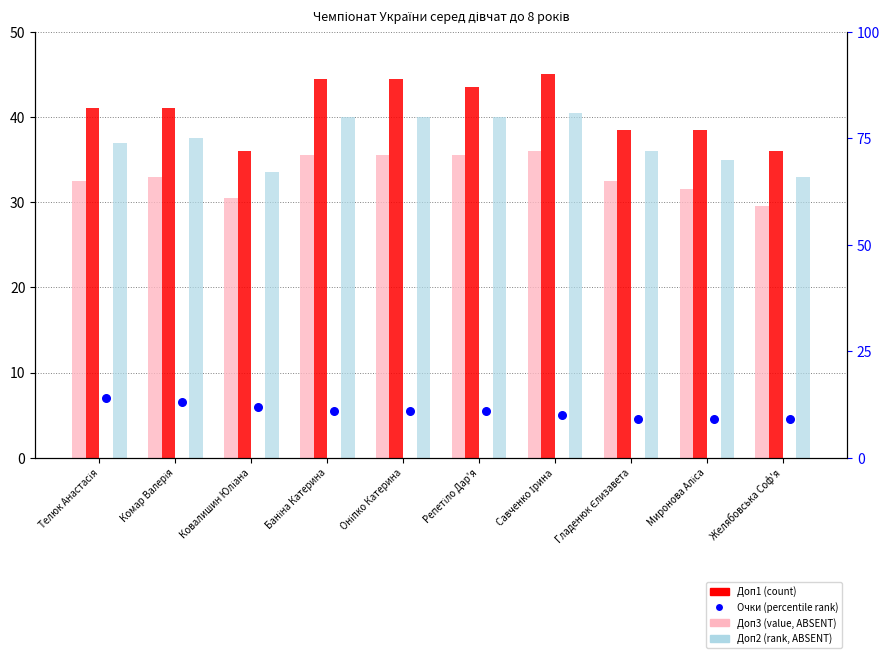

Which series reaches the minimum Y coordinate?

Очки (% rank)